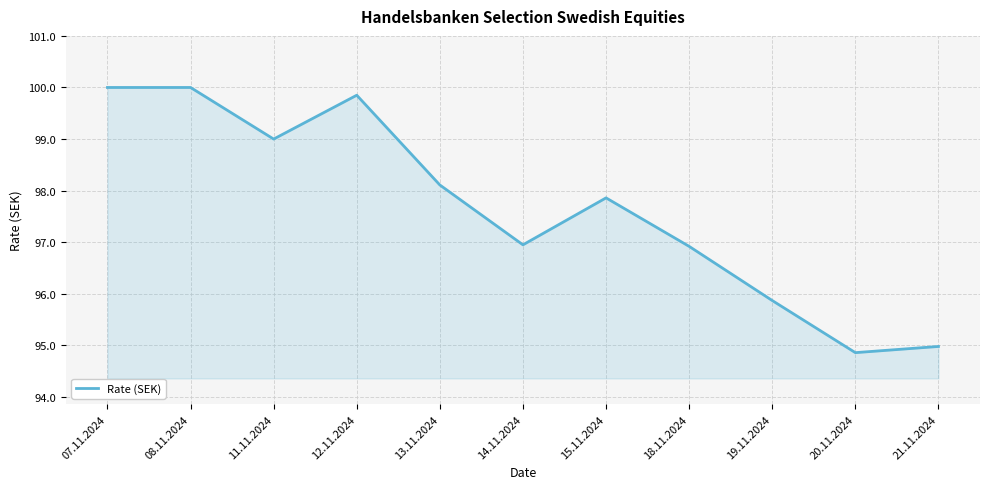

What is the sum of all values?

1074.4